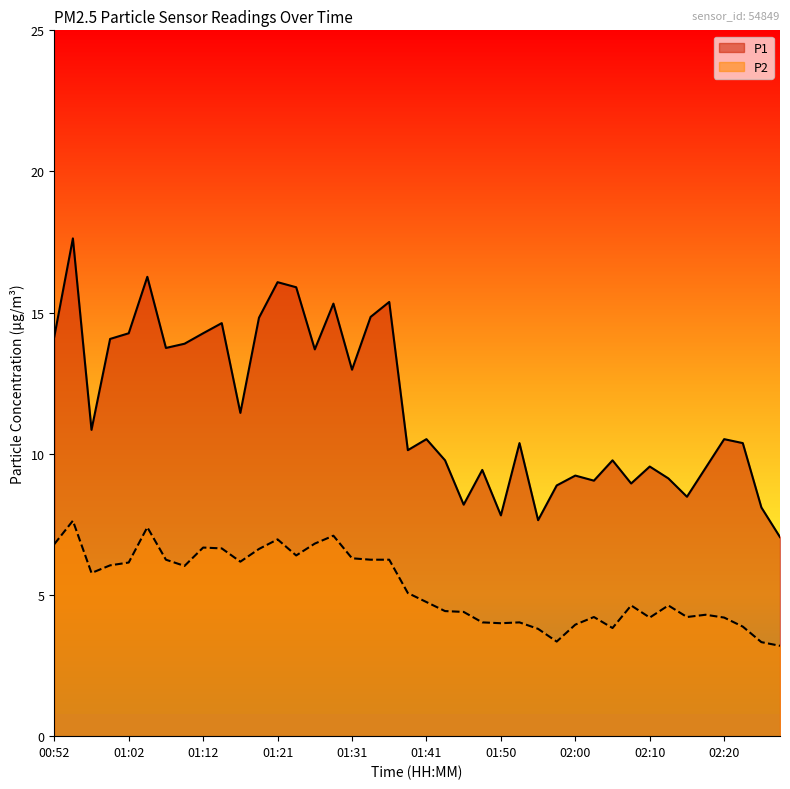

What position from the left is 01:19?

12